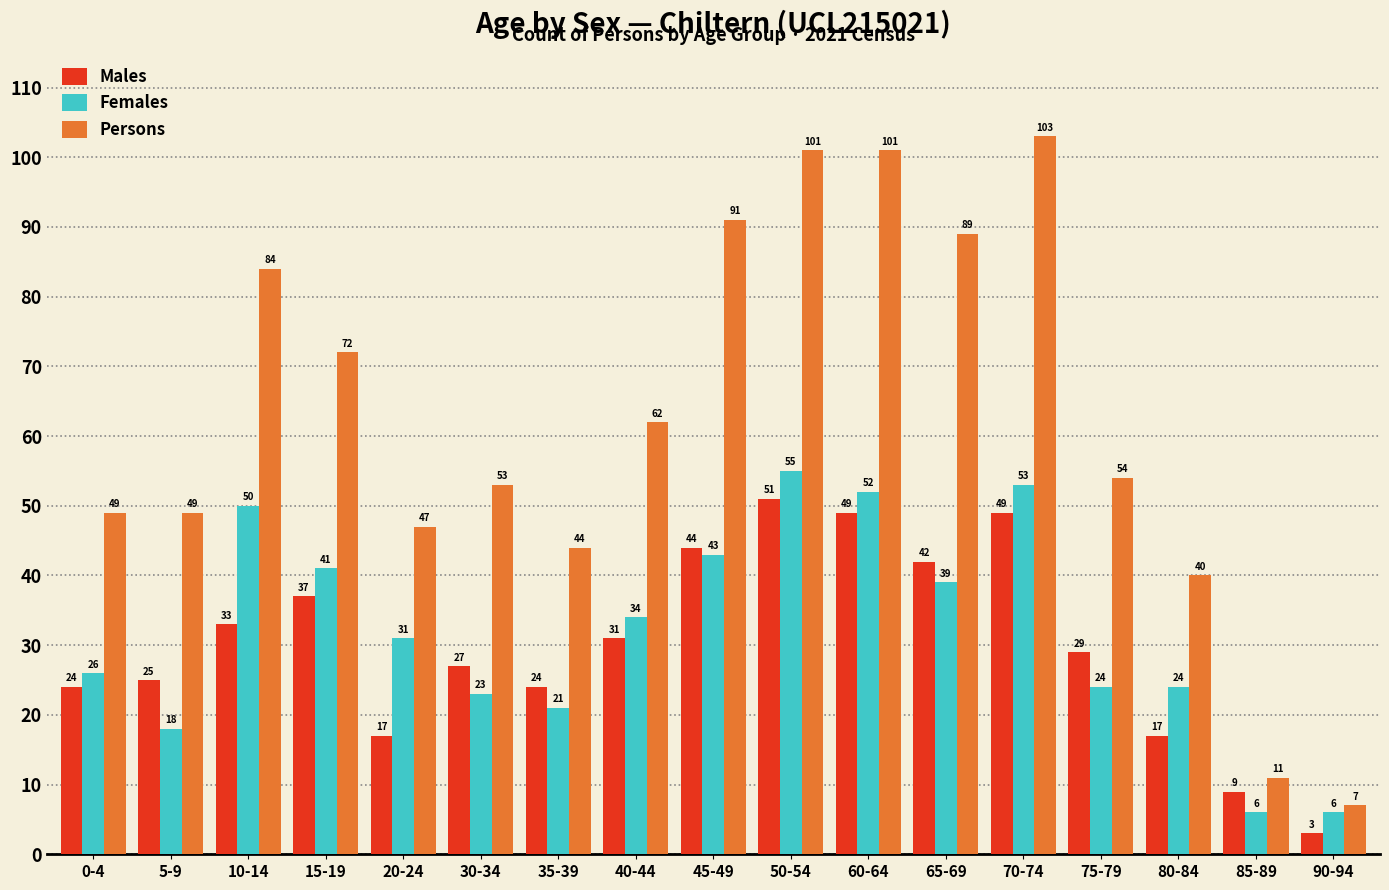

How many groups of bars are there?

17